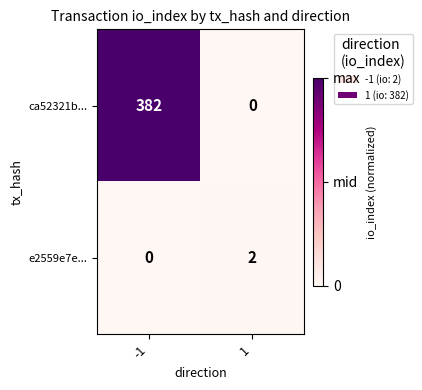

True or false: e2559e7e... has a value of 1 at -1.

False